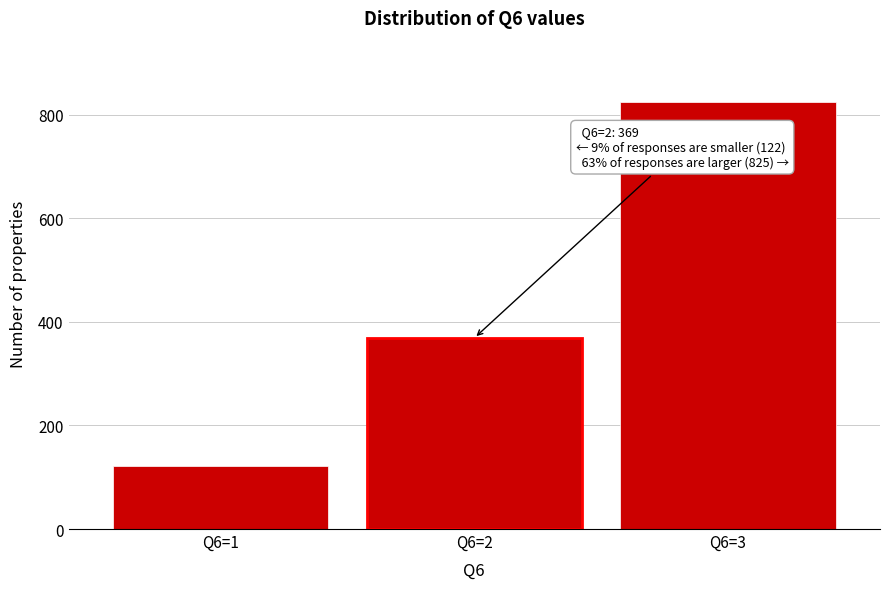

Reading right to left, extract all data points from this chart.

Q6=3=825	Q6=2=369	Q6=1=122